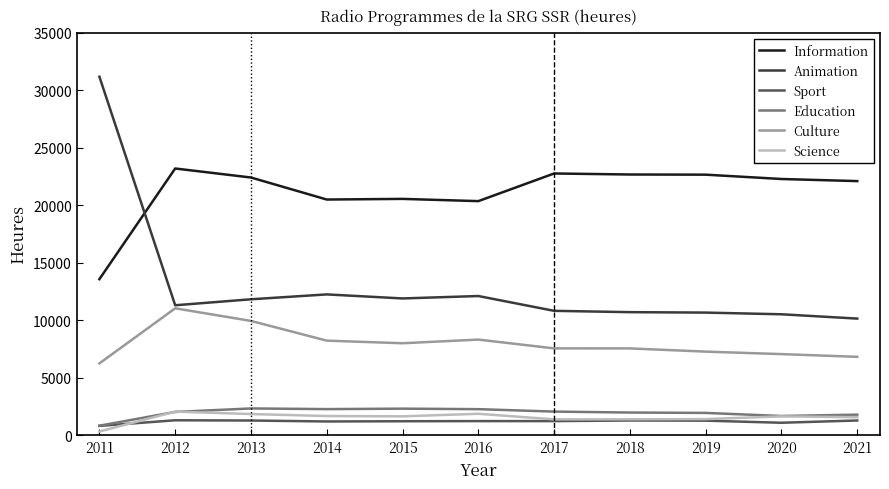

Does the chart have visible grid lines?

No